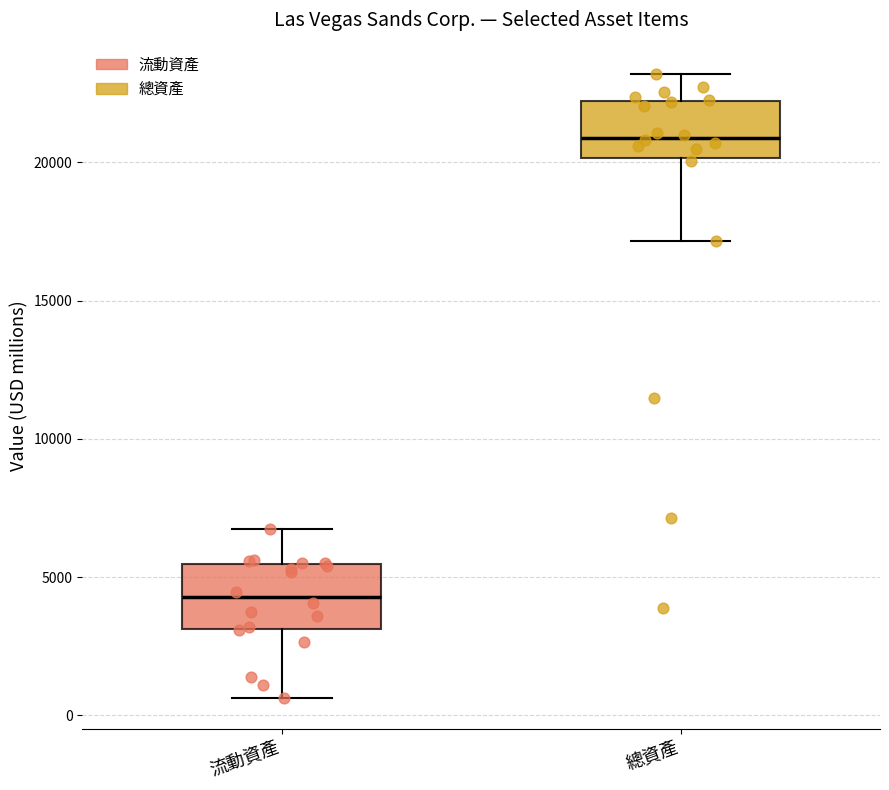

Reading left to right, transcribe this box plot: for each box, give where its median line is, the range the box spans, and where its two whiskers end, as read against the y-axis. The values are not printed on the chart, so give them approximately, as read against the axis.

流動資產: median 4500, box 3000 to 5500, whiskers 500 to 6500
總資產: median 21000, box 20000 to 22000, whiskers 17000 to 23000